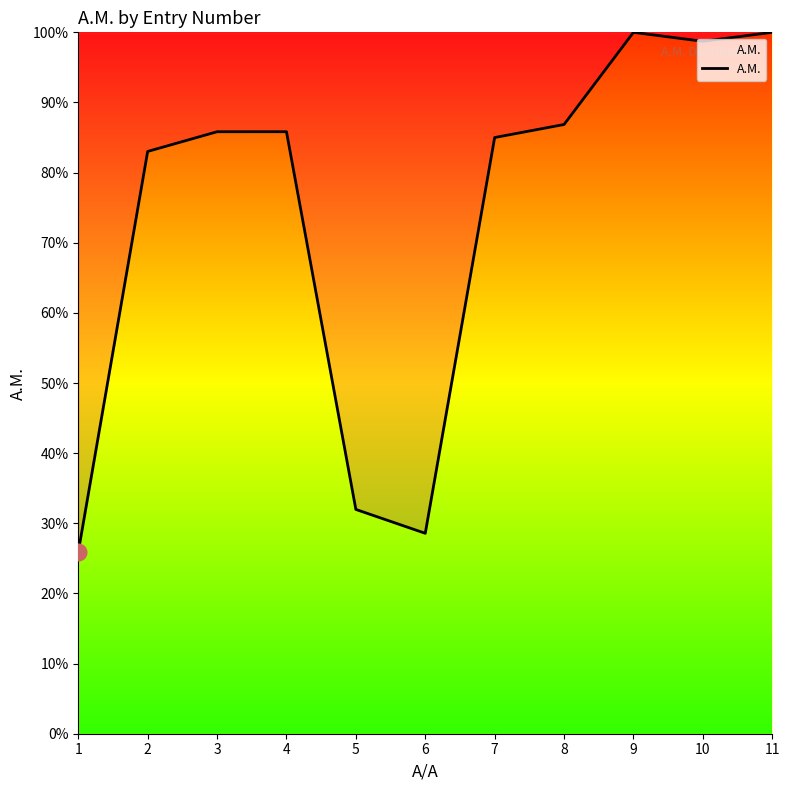

What is the difference between the maximum and minimum values?

74.1